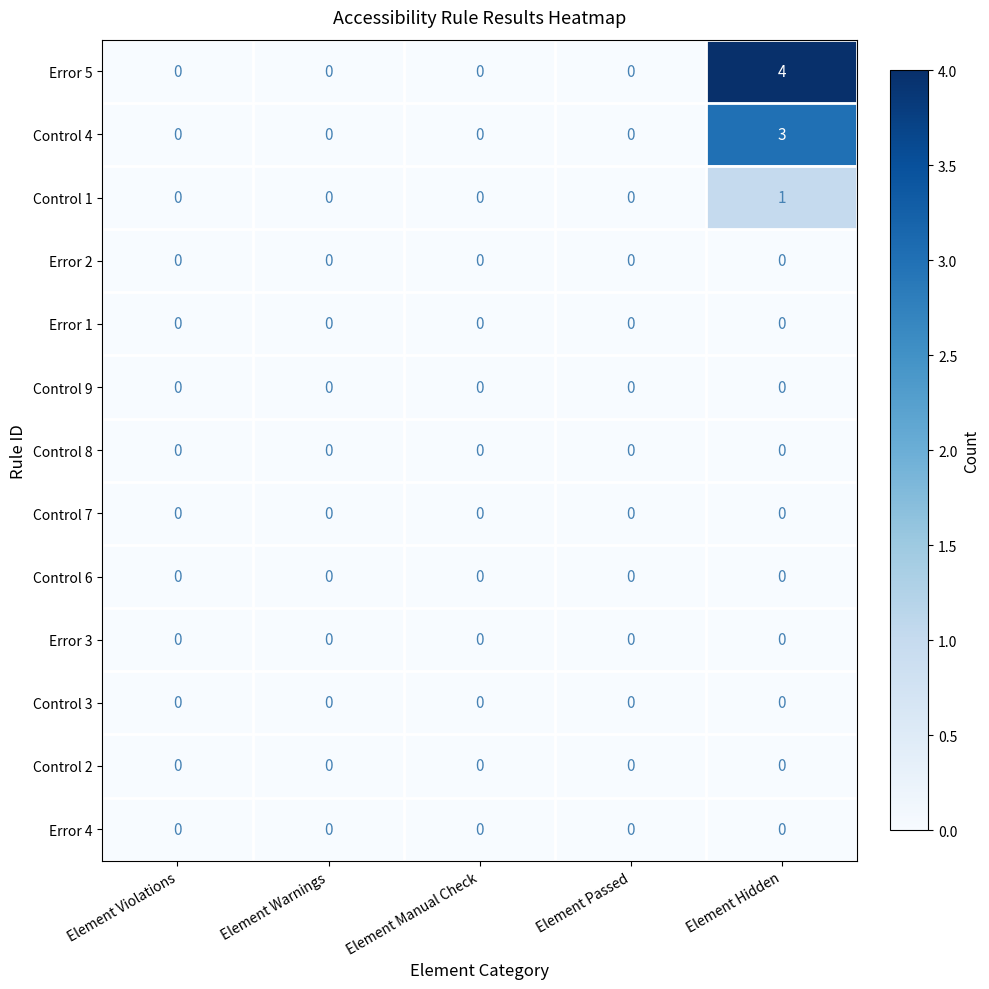

The value of Error 4 at Element Manual Check is 0. True or false?

True